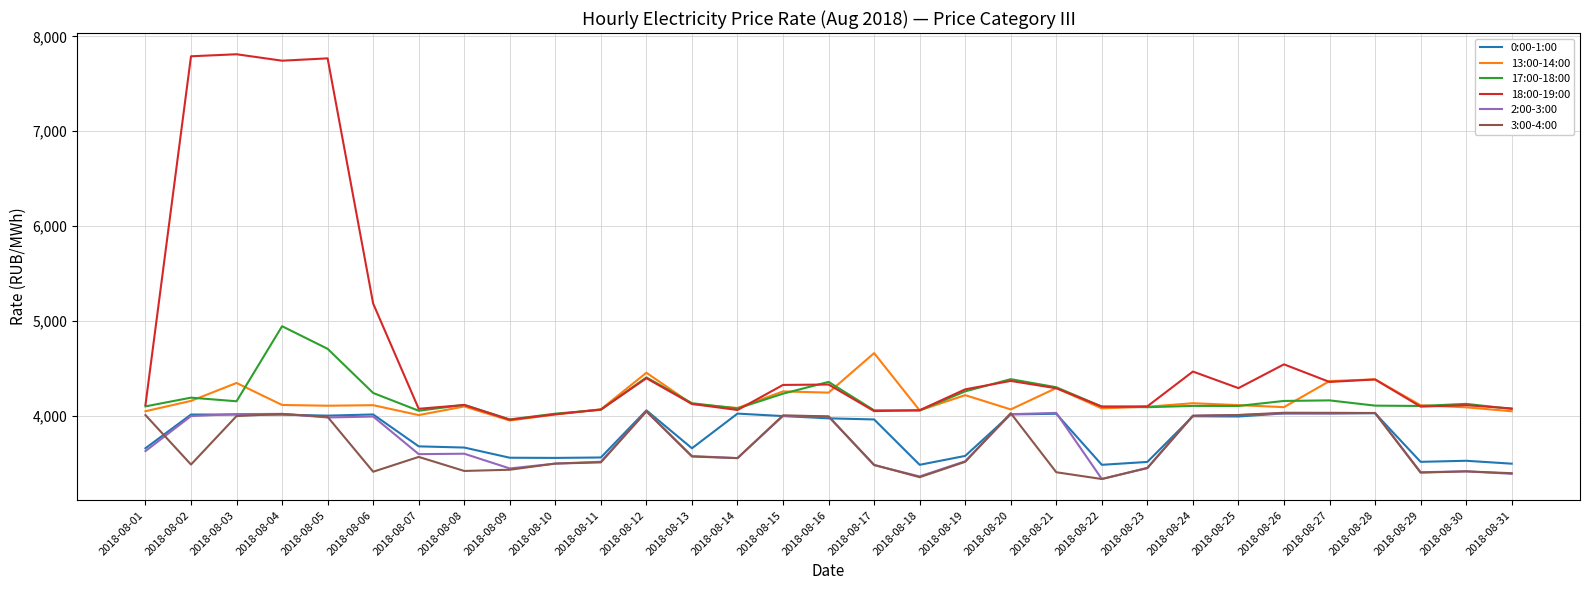

Is the value of 13:00-14:00 at 2018-08-25 greater than the value of 0:00-1:00 at 2018-08-03?

Yes